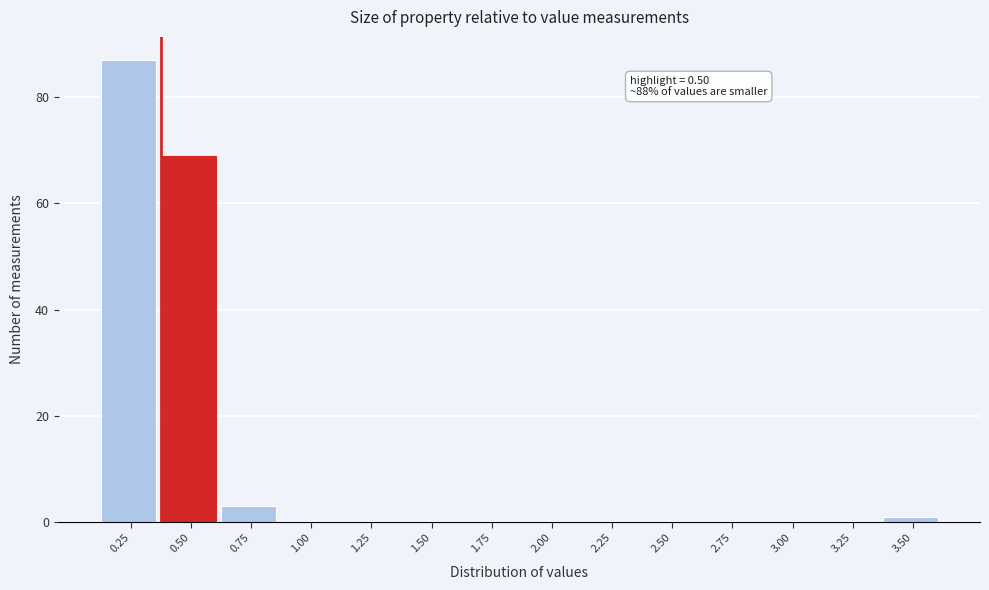

The value at 1.50 is -27. True or false?

False